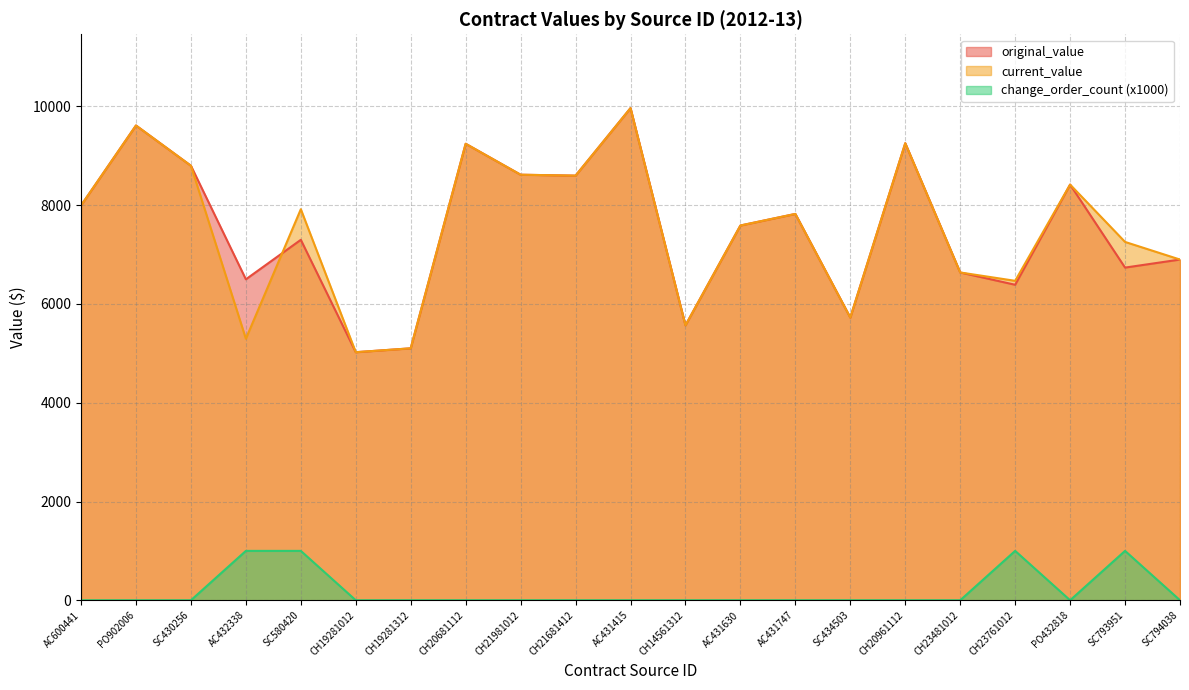

Reading right to left, list all the values displayed in this chart.

original_value: 6900.0	6737.0	8418.1	6389.2	6638.4	9256.0	5725.0	7824.0	7589.6	5567.8	9967.0	8599.4	8618.0	9245.2	5102.2	5023.7	7300.0	6500.0	8800.0	9615.0	7995.2
current_value: 6900.0	7257.0	8418.1	6469.2	6638.4	9256.0	5725.0	7824.0	7589.6	5567.8	9967.0	8599.4	8618.0	9245.2	5102.2	5023.7	7919.8	5296.6	8800.0	9615.0	7995.2
change_order_count: 0.0	1000.0	0.0	1000.0	0.0	0.0	0.0	0.0	0.0	0.0	0.0	0.0	0.0	0.0	0.0	0.0	1000.0	1000.0	0.0	0.0	0.0